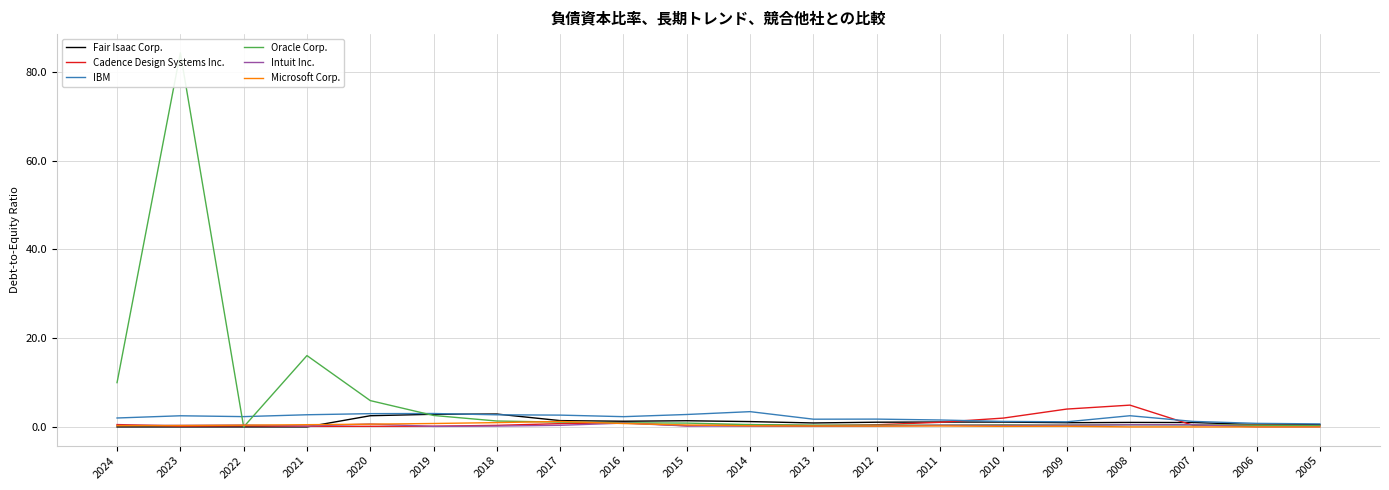

Reading left to right, list all the values displayed in this chart.

Fair Isaac Corp.: 2024=0.0	2023=0.0	2022=0.0	2021=0.0	2020=2.5	2019=2.9	2018=2.9	2017=1.4	2016=1.3	2015=1.4	2014=1.2	2013=0.9	2012=1.1	2011=1.1	2010=1.1	2009=0.9	2008=1.0	2007=1.0	2006=0.5	2005=0.5
Cadence Design Systems Inc.: 2024=0.5	2023=0.2	2022=0.3	2021=0.1	2020=0.1	2019=0.2	2018=0.3	2017=0.7	2016=0.9	2015=0.2	2014=0.5	2013=0.3	2012=0.5	2011=1.0	2010=2.0	2009=4.0	2008=4.9	2007=0.3	2006=0.5	2005=0.3
IBM: 2024=2.0	2023=2.5	2022=2.3	2021=2.7	2020=3.0	2019=3.0	2018=2.7	2017=2.7	2016=2.3	2015=2.8	2014=3.4	2013=1.7	2012=1.8	2011=1.6	2010=1.2	2009=1.1	2008=2.5	2007=1.2	2006=0.8	2005=0.7
Oracle Corp.: 2024=10.0	2023=84.3	2022=0.0	2021=16.1	2020=5.9	2019=2.6	2018=1.3	2017=1.1	2016=0.9	2015=0.9	2014=0.5	2013=0.4	2012=0.4	2011=0.4	2010=0.5	2009=0.4	2008=0.5	2007=0.5	2006=0.4	2005=0.3
Intuit Inc.: 2024=0.3	2023=0.3	2022=0.4	2021=0.2	2020=0.7	2019=0.1	2018=0.2	2017=0.4	2016=0.9	2015=0.2	2014=0.2	2013=0.1	2012=0.2	2011=0.4	2010=0.3	2009=0.4	2008=0.5	2007=0.5	2006=0.0	2005=0.0
Microsoft Corp.: 2024=0.3	2023=0.3	2022=0.4	2021=0.5	2020=0.6	2019=0.8	2018=1.0	2017=1.2	2016=0.8	2015=0.4	2014=0.2	2013=0.2	2012=0.2	2011=0.2	2010=0.1	2009=0.1	2008=0.0	2007=0.0	2006=0.0	2005=0.0